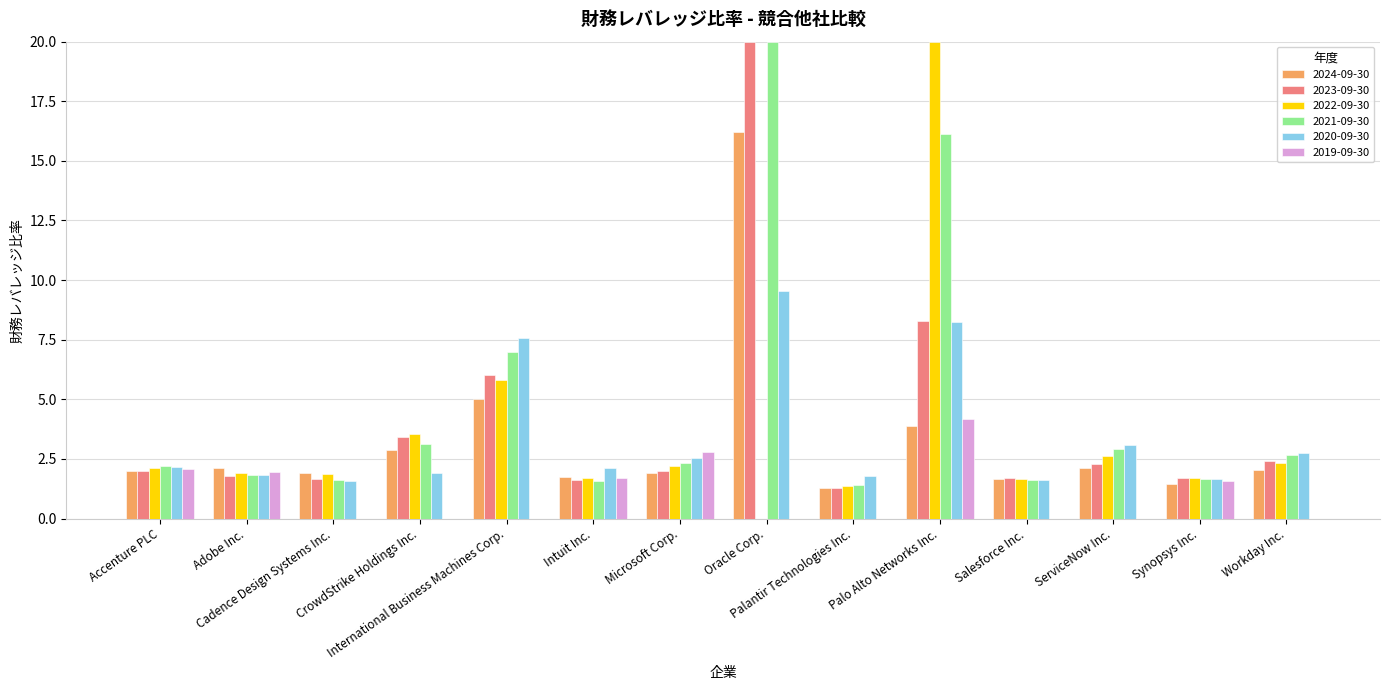

Which series changed the most between Oracle Corp. and Palo Alto Networks Inc.?

2022-09-30